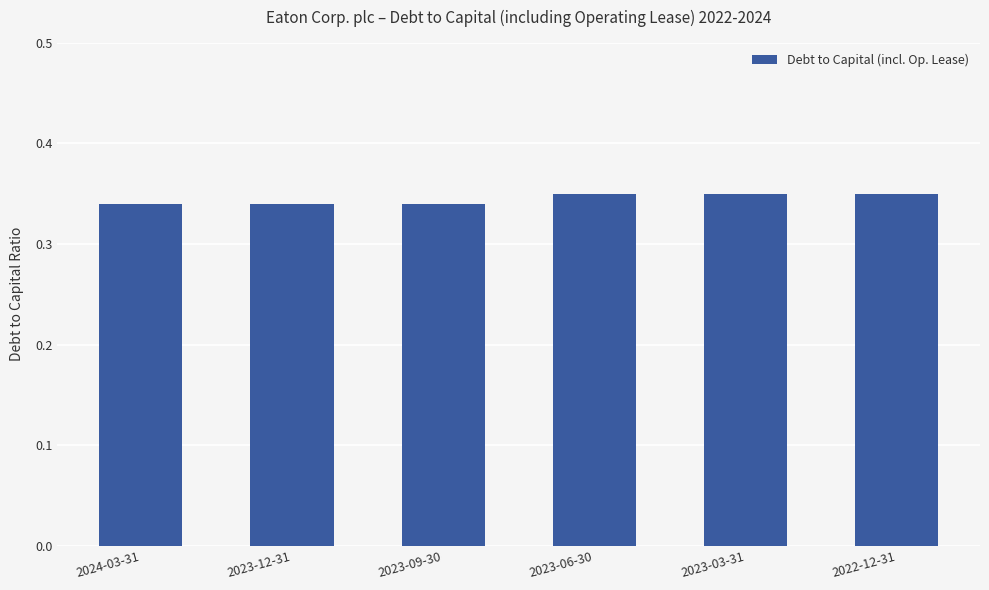

The chart shows a value of 0.5 at 2023-09-30. True or false?

False